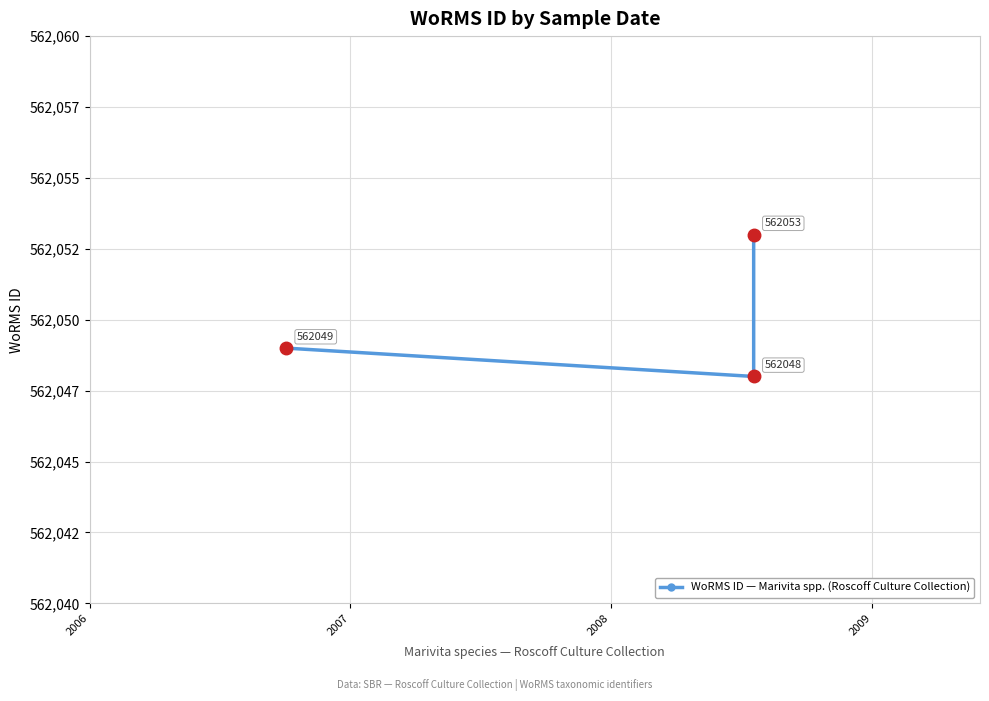

How many distinct data groups are displayed?

1